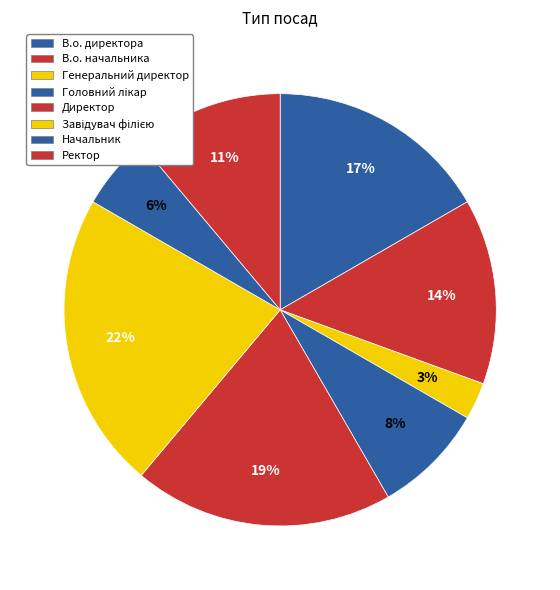

Which category has the smallest portion of the pie?

Генеральний директор